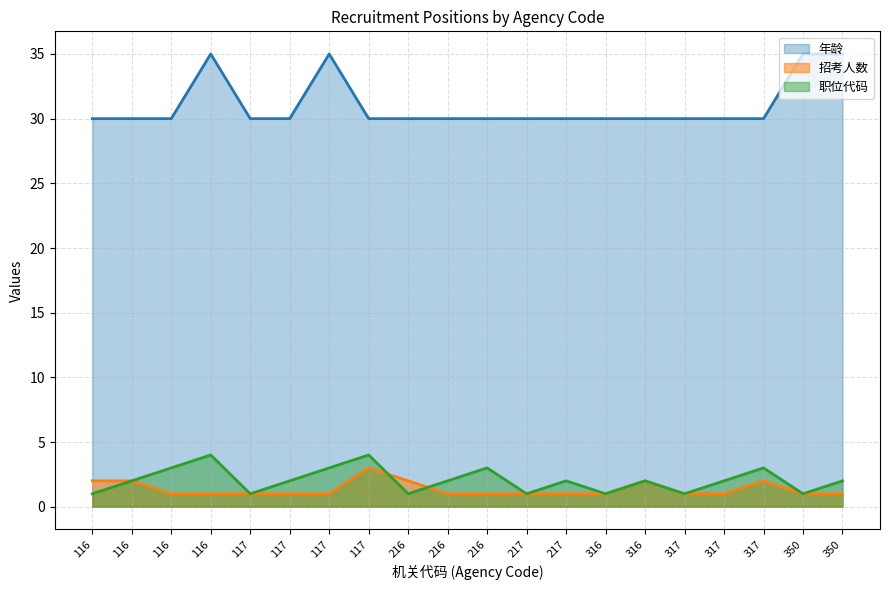

How many categories are shown in the chart?

20